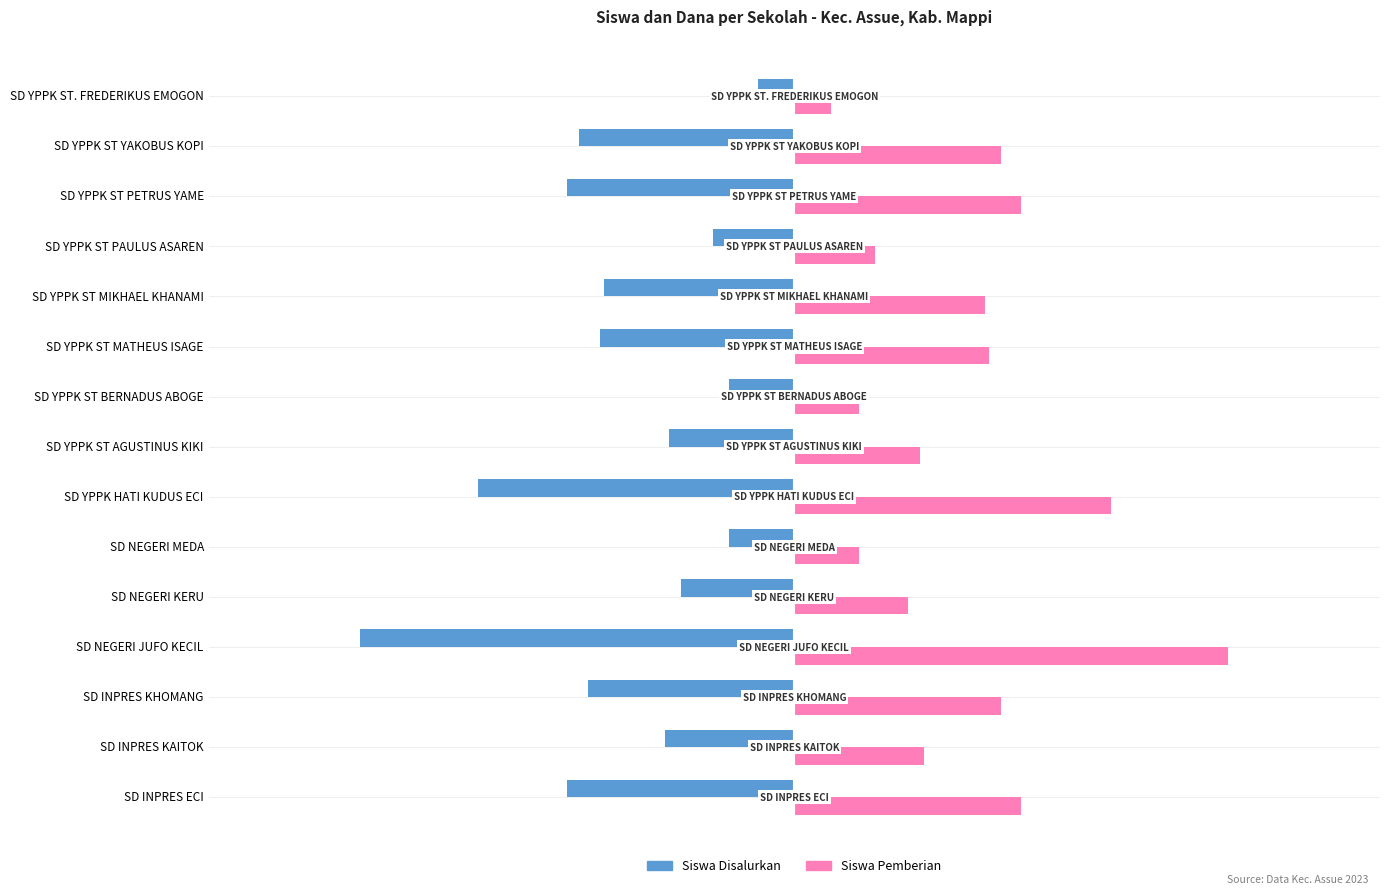

How many values in the Siswa Disalurkan series exceed -47?

7